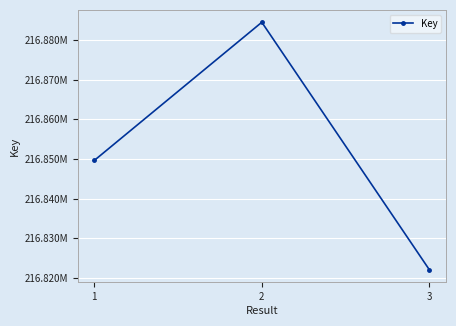

Rank the categories by value from lowest to highest.

3, 1, 2